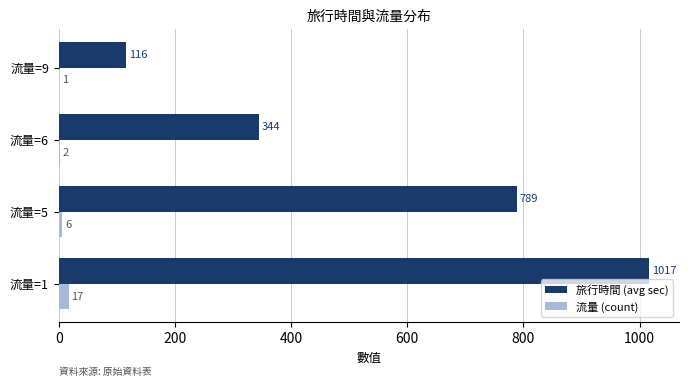

Which series has the largest range (max minus min)?

旅行時間 (avg sec)